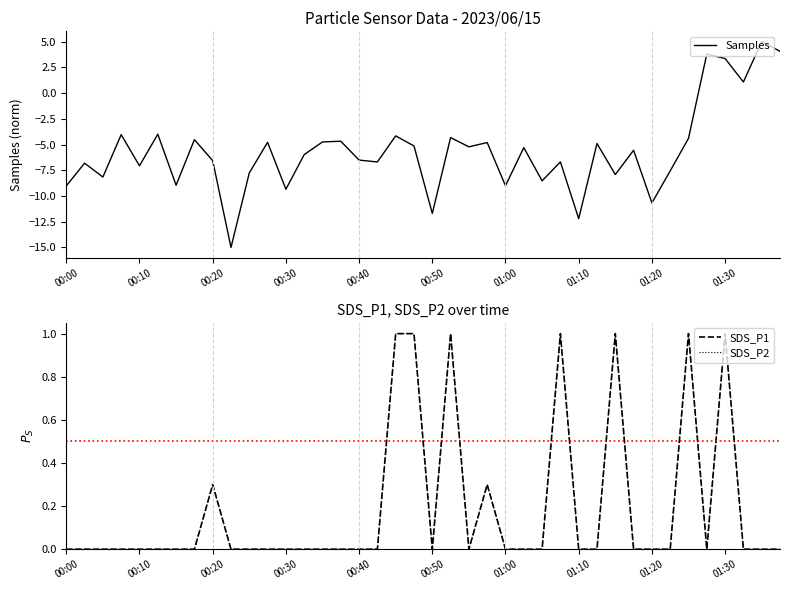

What is the difference between the Samples values at 25 and 20?

6.4